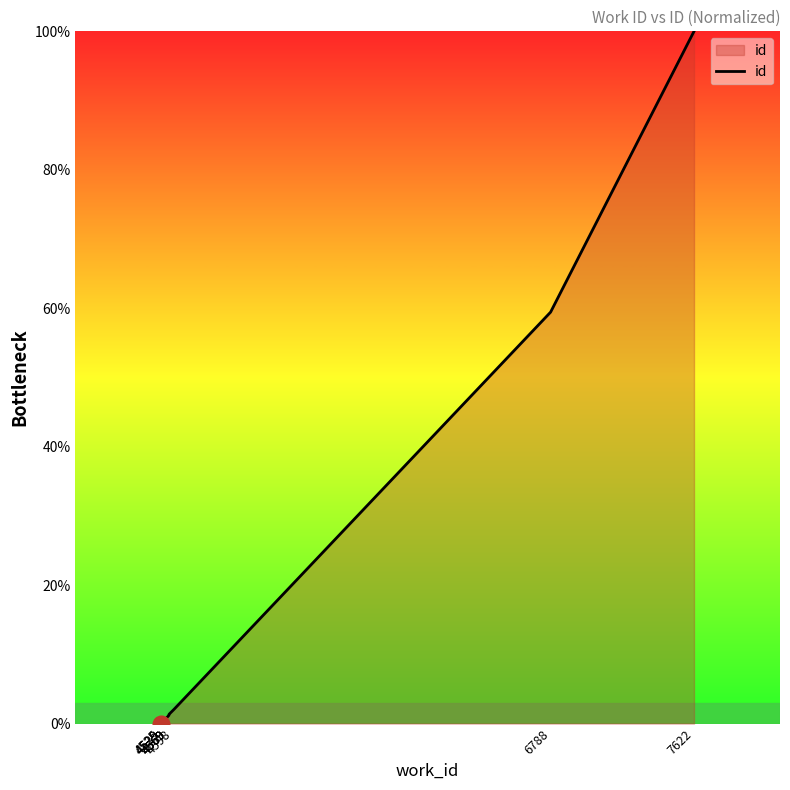

Rank the categories by value from lowest to highest.

4525, 4529, 4529, 4569, 4569, 4569, 4569, 4598, 6788, 7622